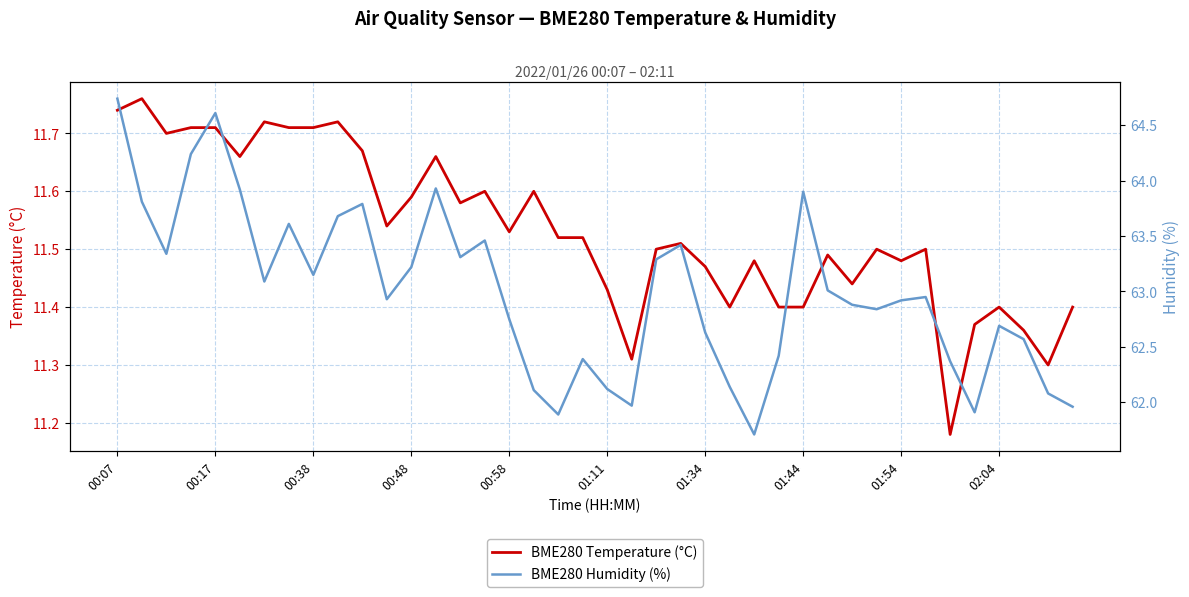

What is the difference between the maximum and minimum values in the BME280 Temperature (°C) series?

0.6